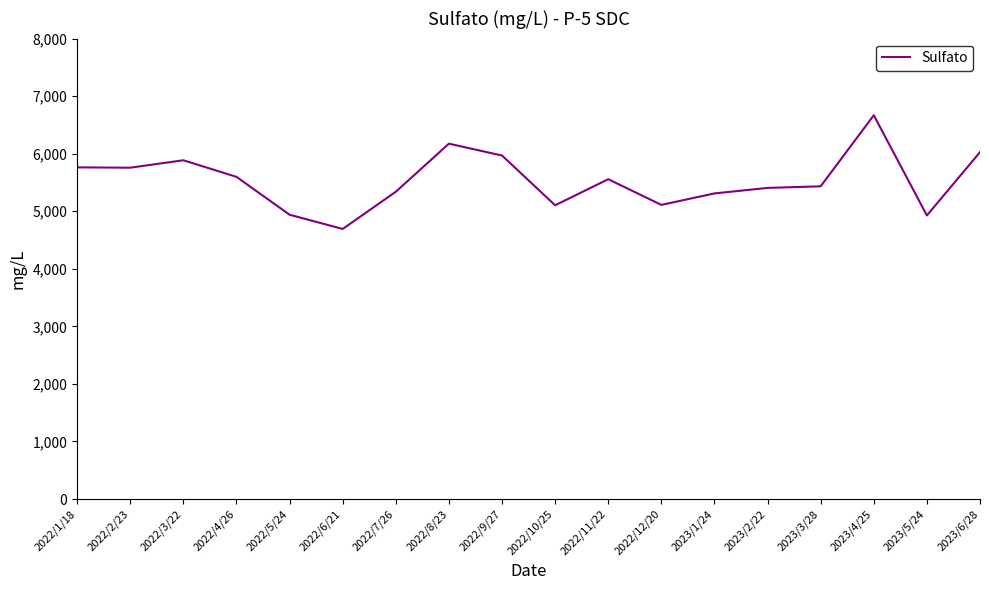

Which has a higher value, 2022/5/24 or 2022/10/25?

2022/10/25